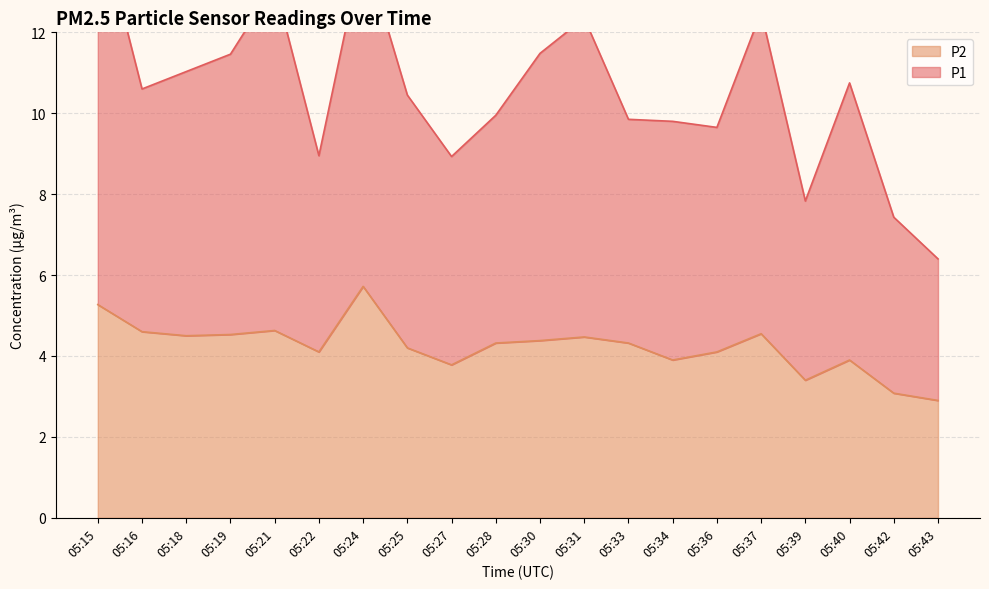

List the series in order of their overall mean, lowest first.

P2, P1